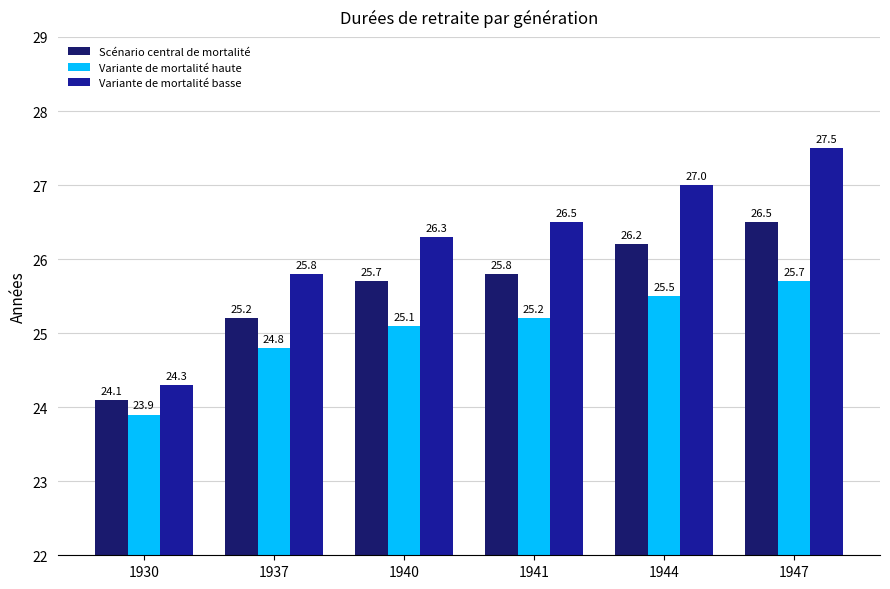

Read the Variante de mortalité basse value at 1947.

27.5